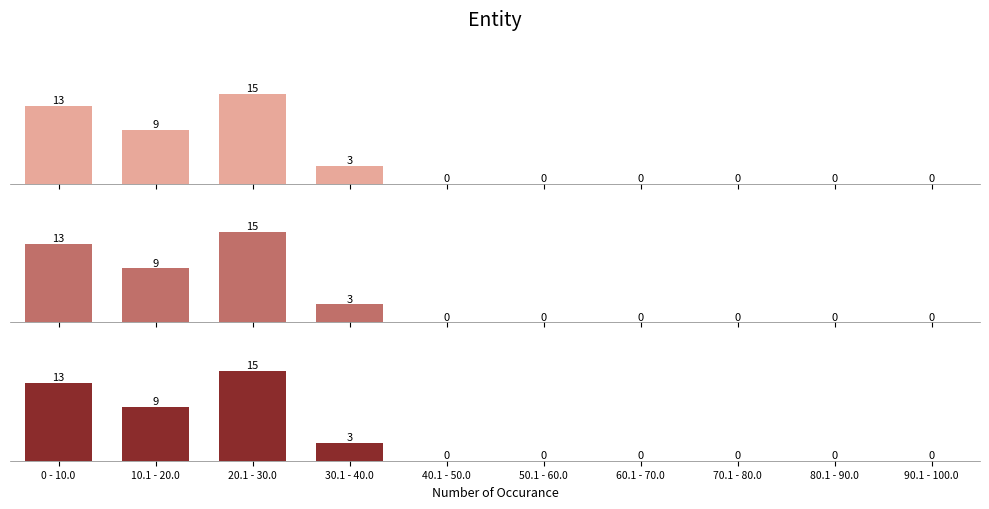

What is the difference between the maximum and minimum values in the Precision series?

15